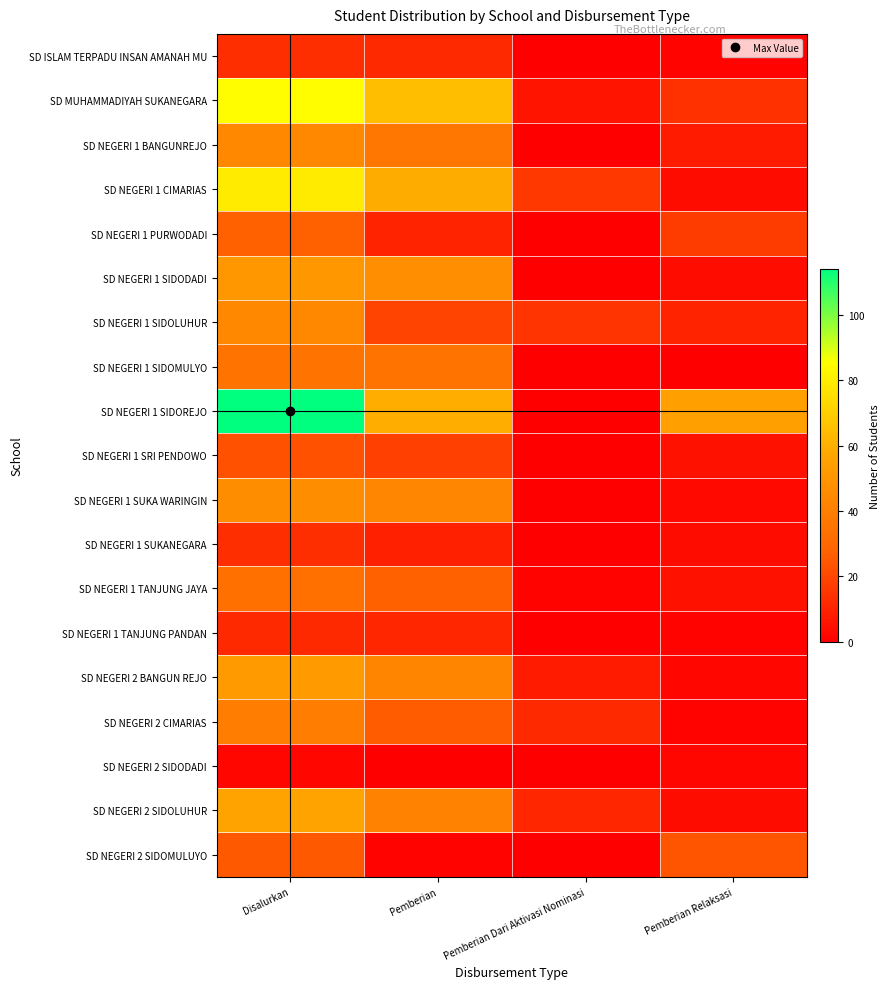

Between Pemberian Relaksasi and Pemberian, which is larger?

Pemberian